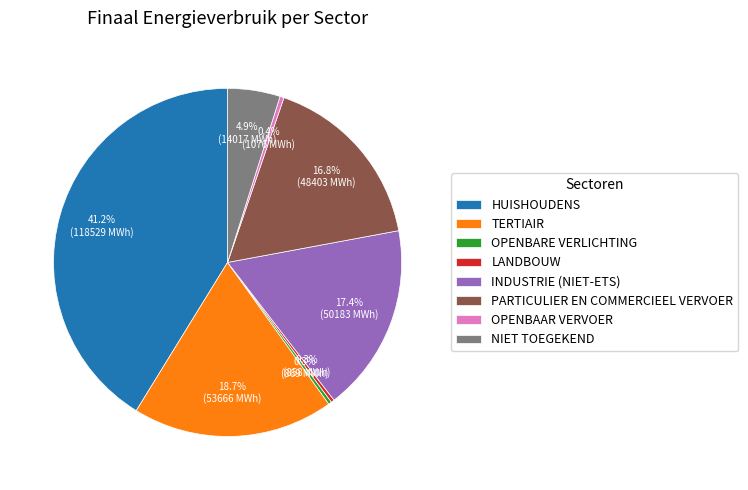

Is there a majority slice in this chart?

No